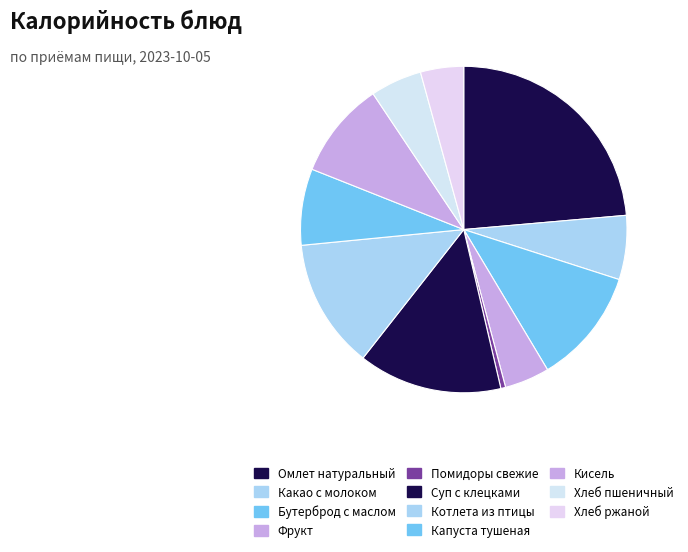

Count the number of slices in the pie.

11